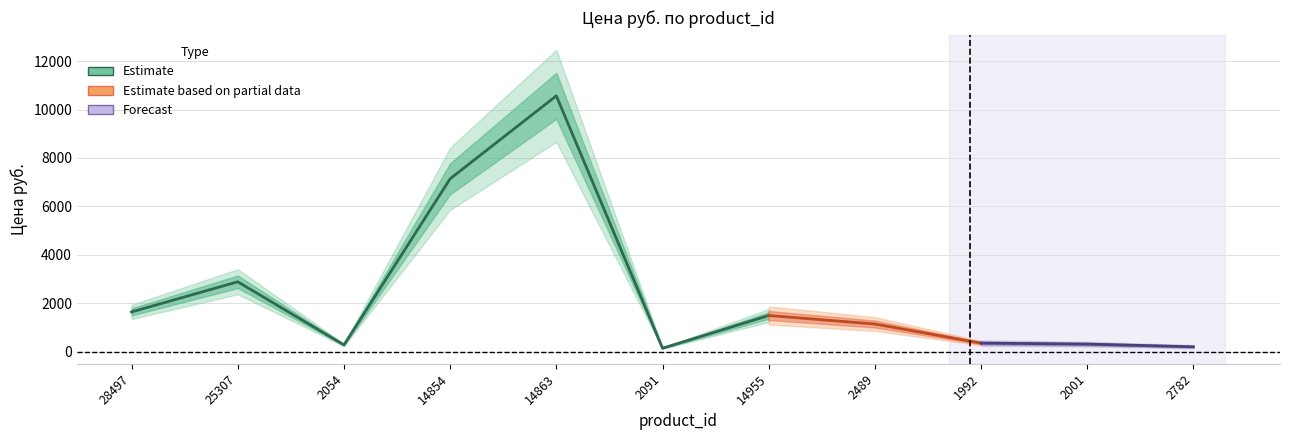

How many lines are shown in the chart?

1